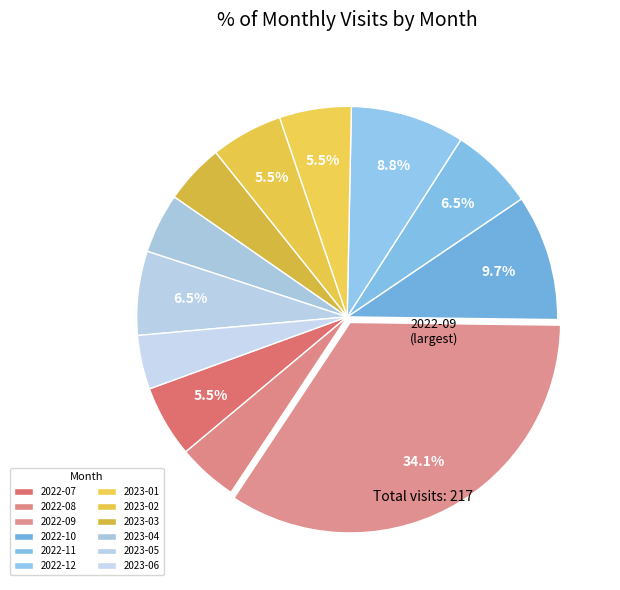

Combined, do 2022-08 and 2023-04 account for over 50%?

No